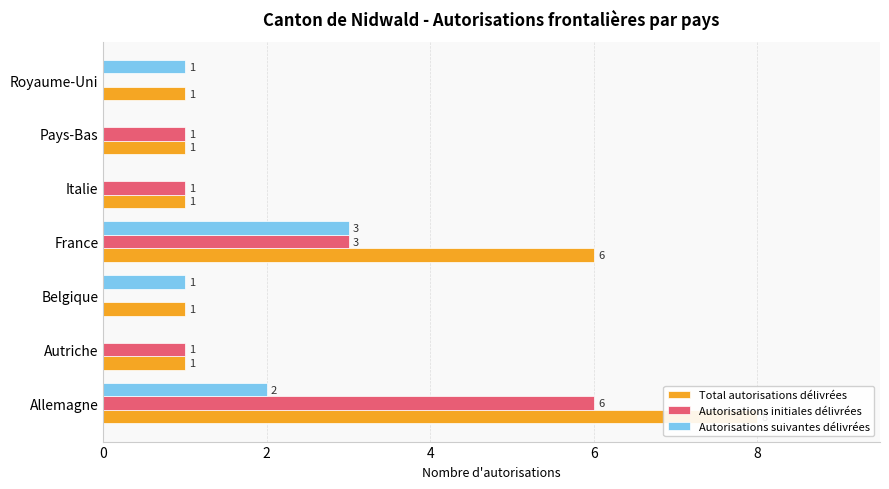

At 6, list the series in order from smallest to largest.

Autorisations initiales délivrées, Autorisations suivantes délivrées, Total autorisations délivrées